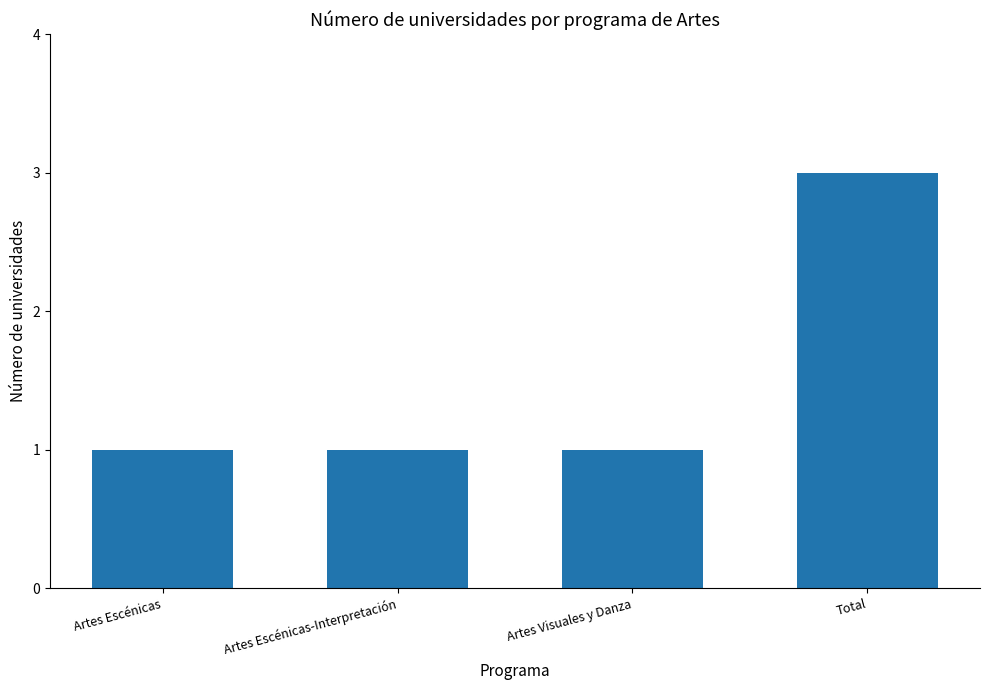

Count the number of data series in this chart.

1